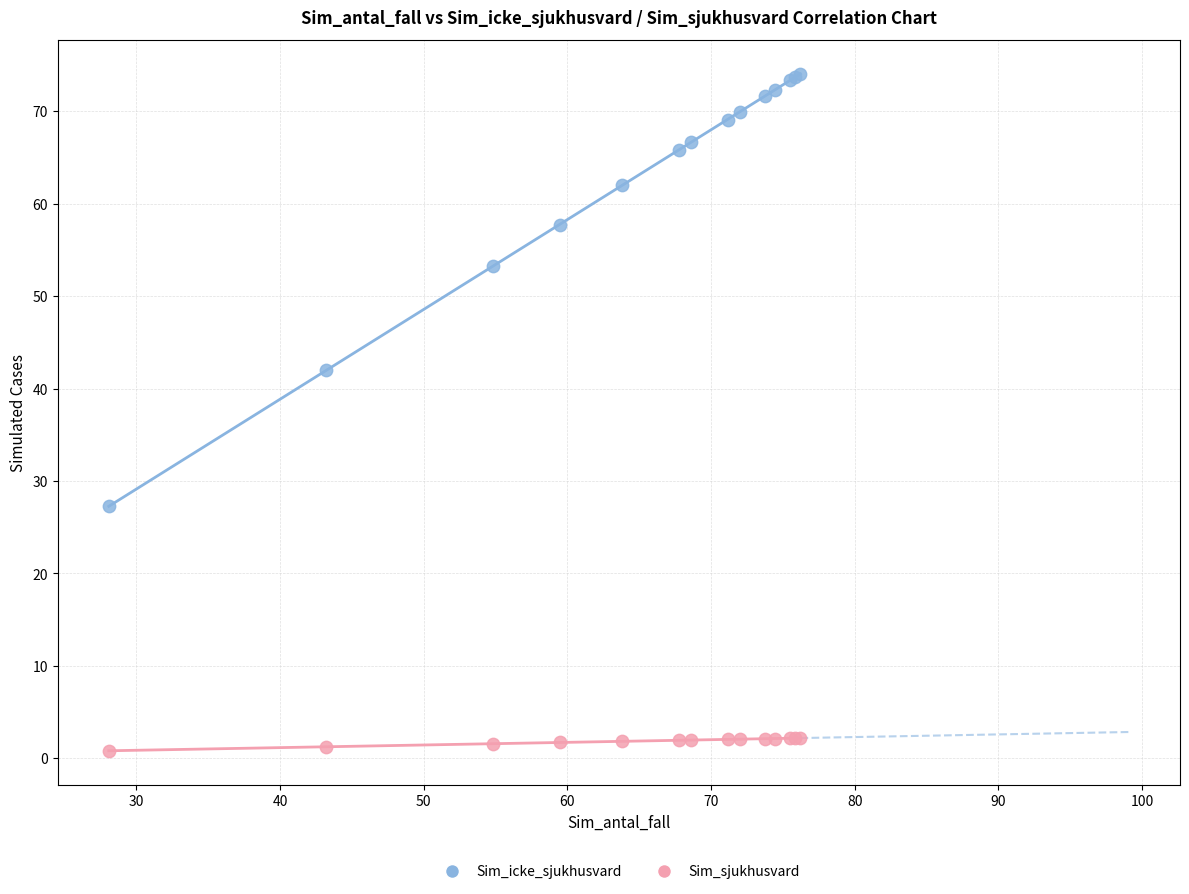

Which series reaches the maximum Y coordinate?

Sim_icke_sjukhusvard